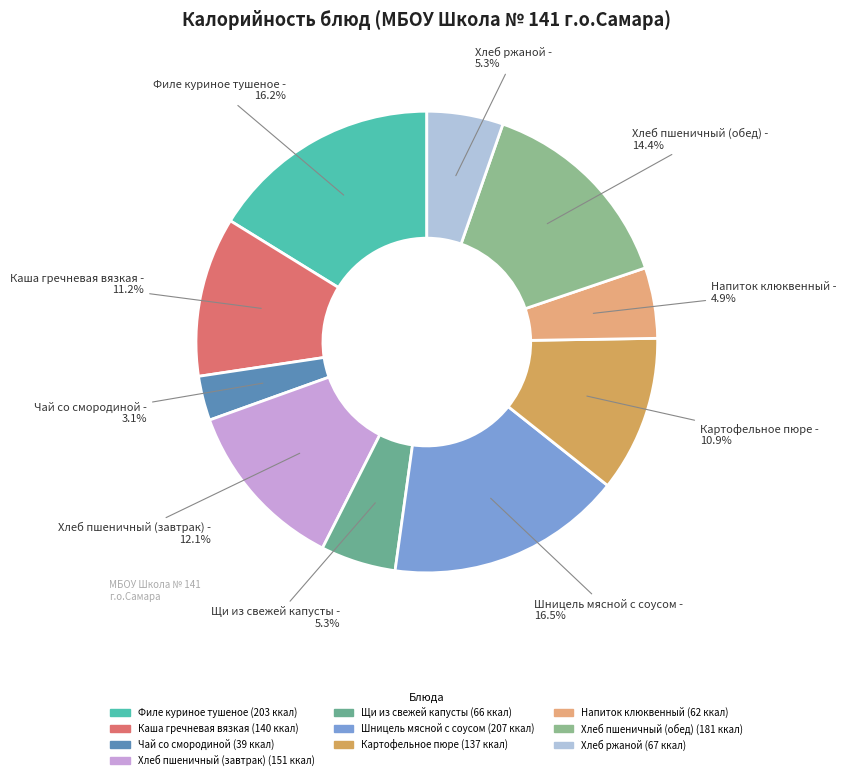

Which slice is the smallest?

Чай со смородиной